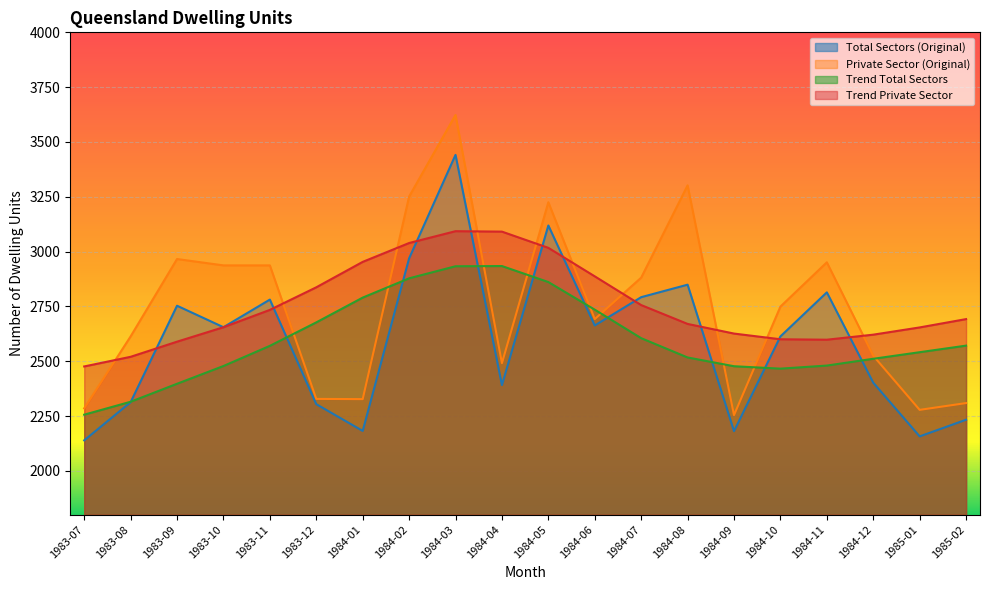

How many intersections are there between Trend Total Sectors and Total Sectors (Original)?

10